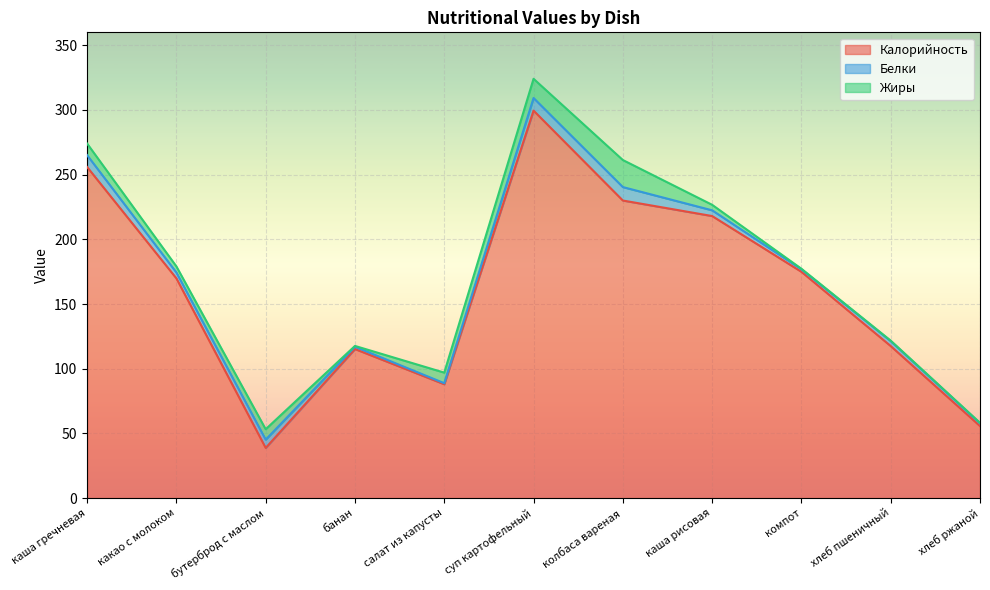

Which series ends up on top after the final intersection of Жиры and Белки?

Белки